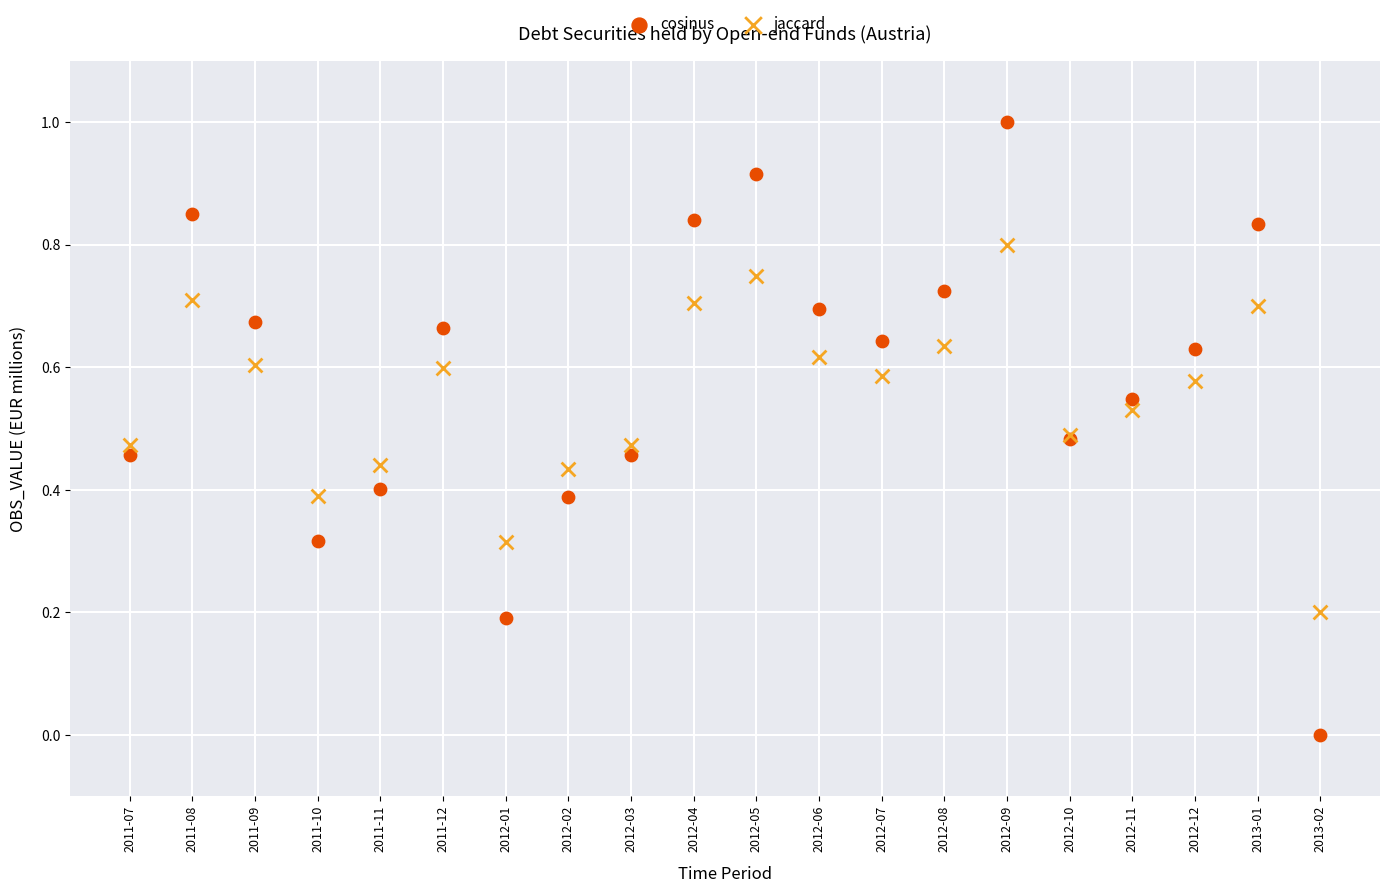

Which series contains the highest Y value?

cosinus